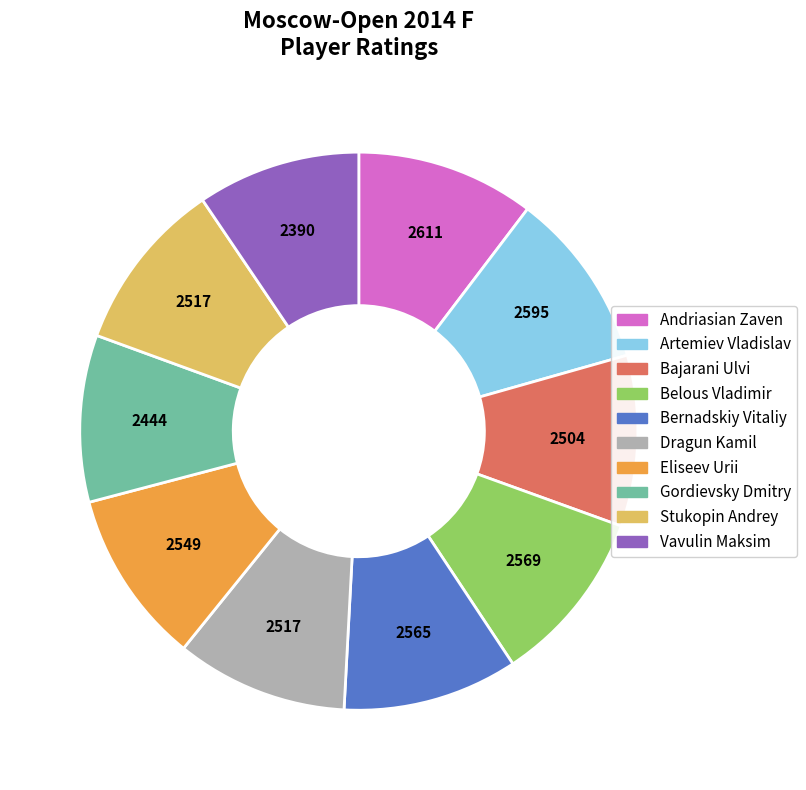

The Belous Vladimir slice represents 22% of the pie. True or false?

False